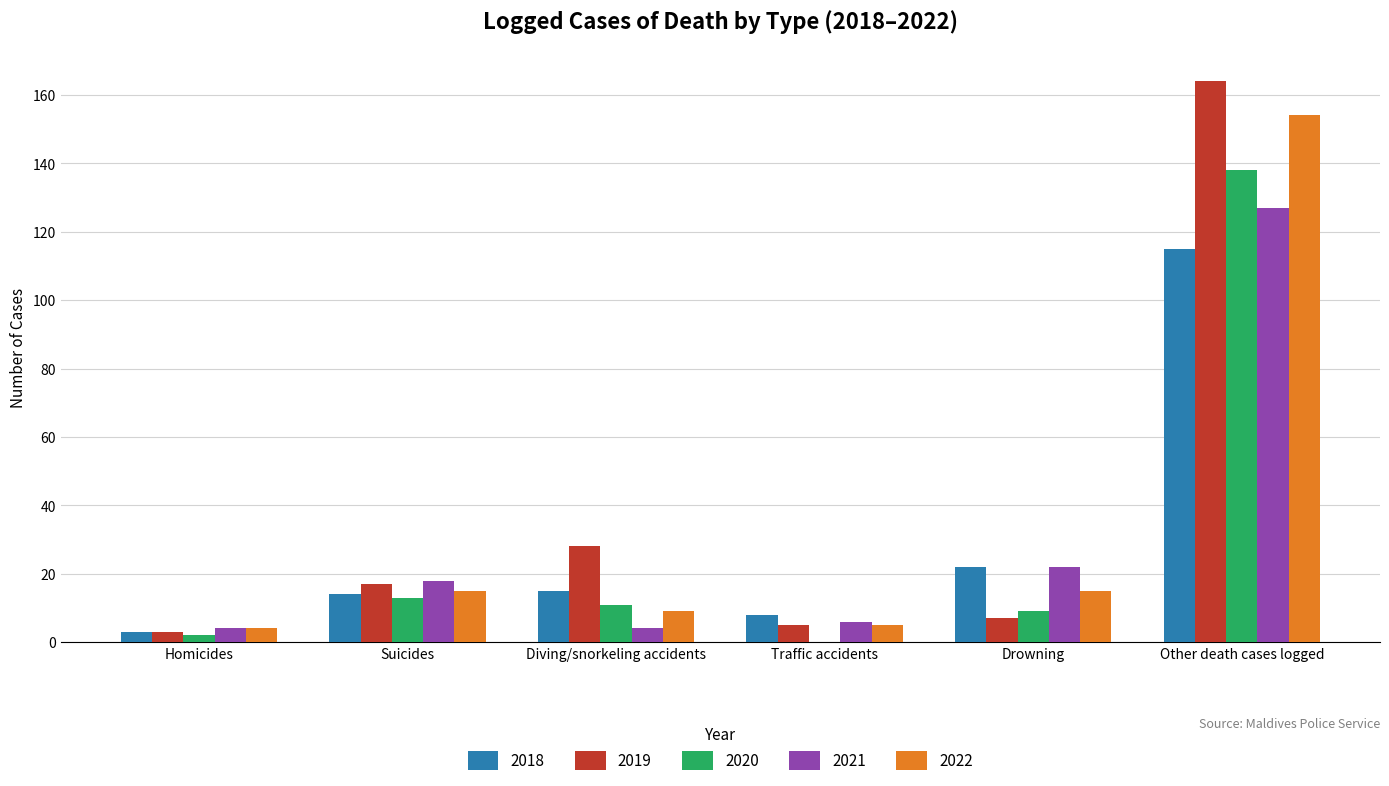

What is the average value of the 2022 series?

34